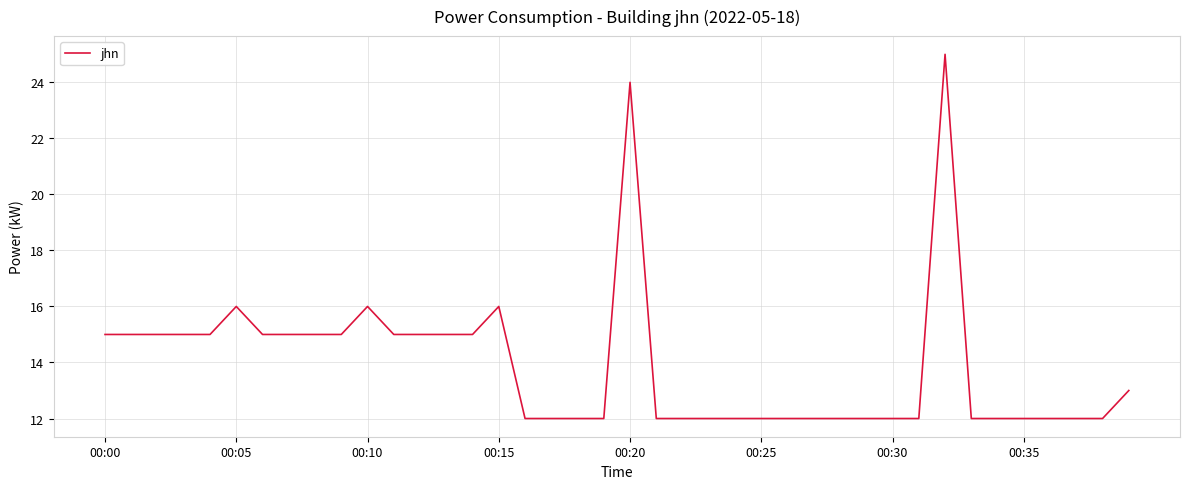

What is the maximum value shown in the chart?

25